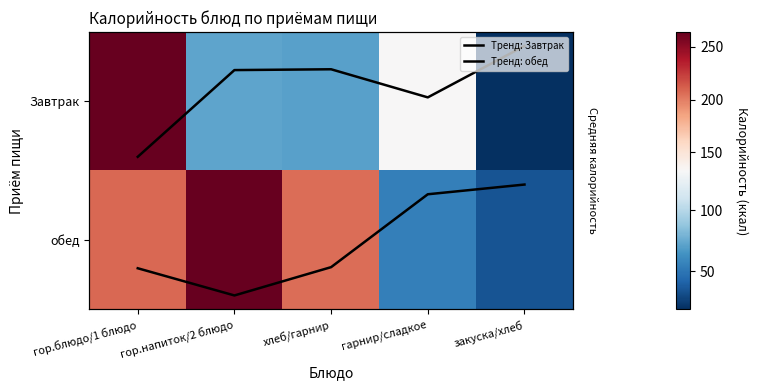

Which category has the highest value in the обед series?

гор.напиток/2 блюдо